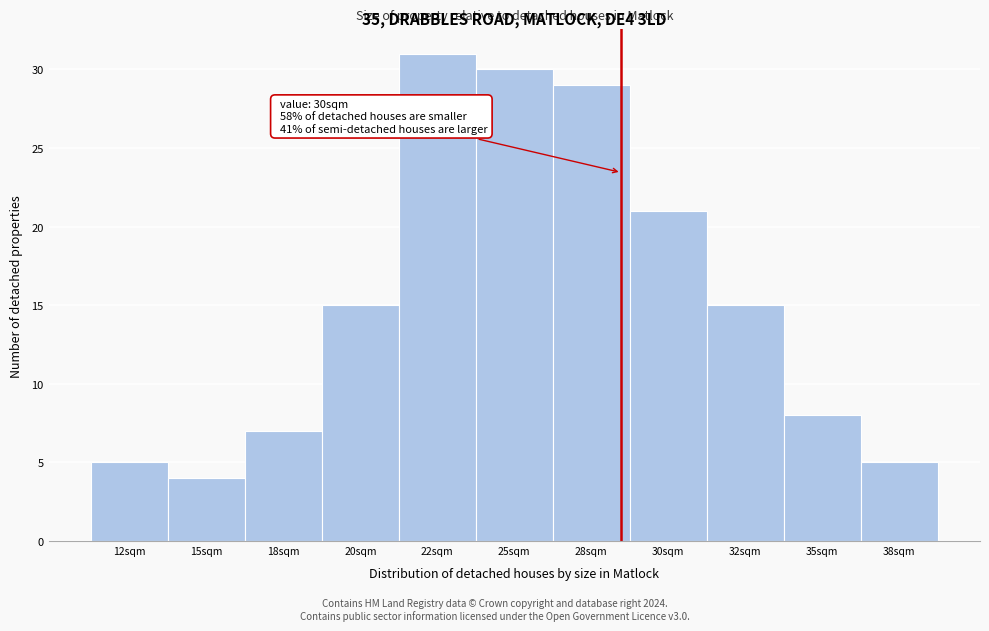

Reading left to right, what are all the values shown in this chart?

5	4	7	15	31	30	29	21	15	8	5